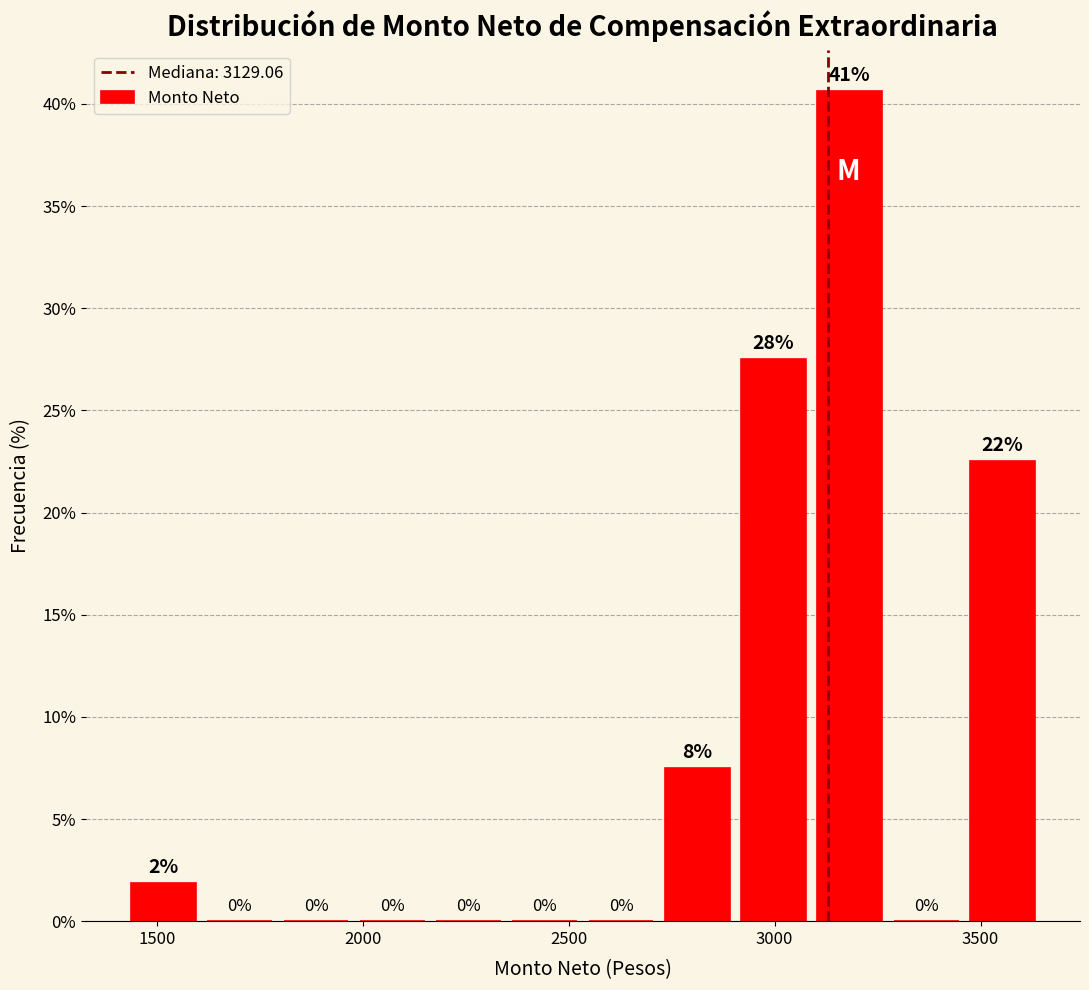

Read against the x-axis, roughly where is the centre of the tallest bar?

3200